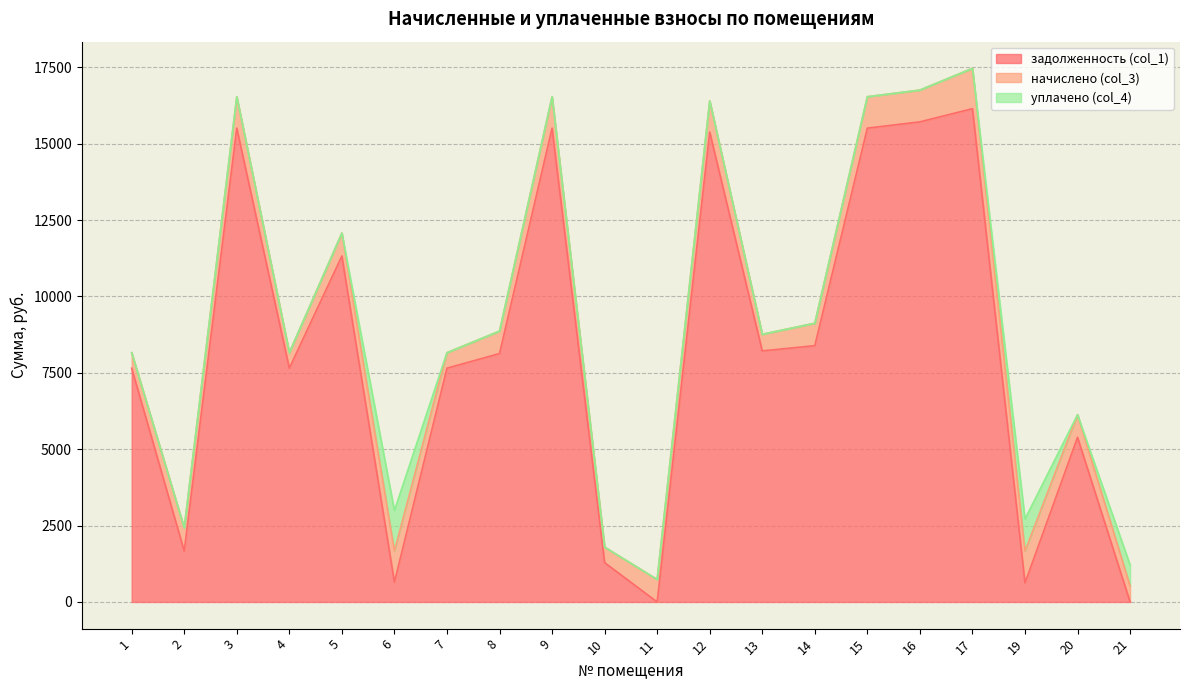

What is the average value of the задолженность (col_1) series?

8120.7